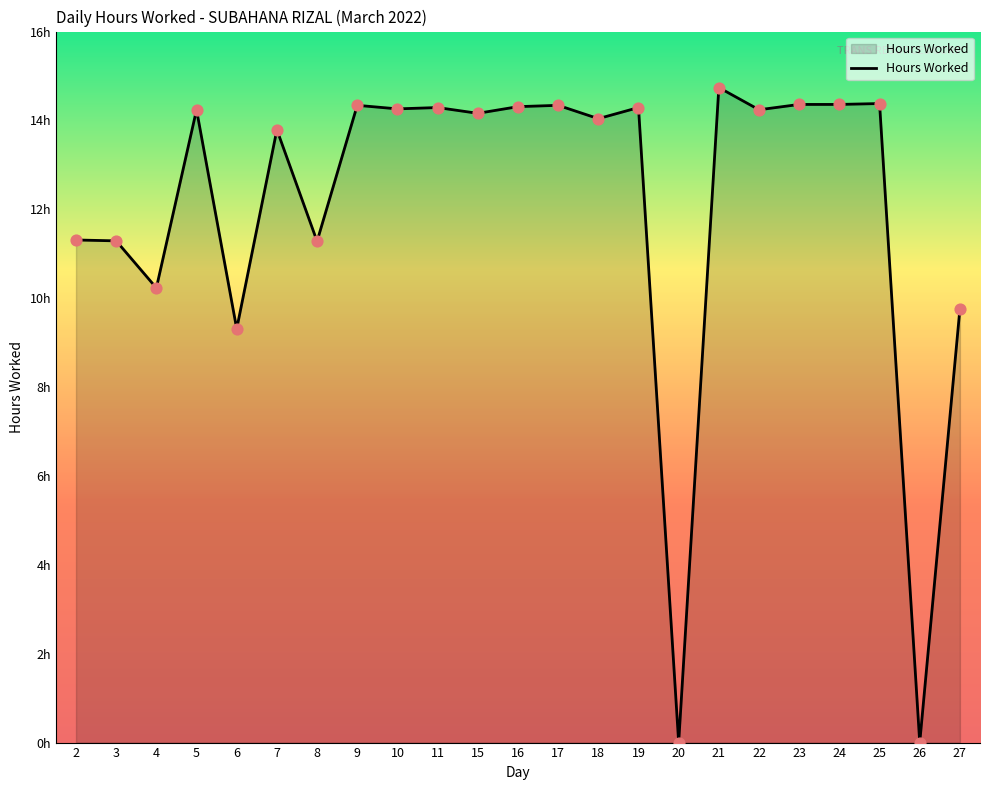

What is the ratio of the value at 23 to the value at 27?

1.5